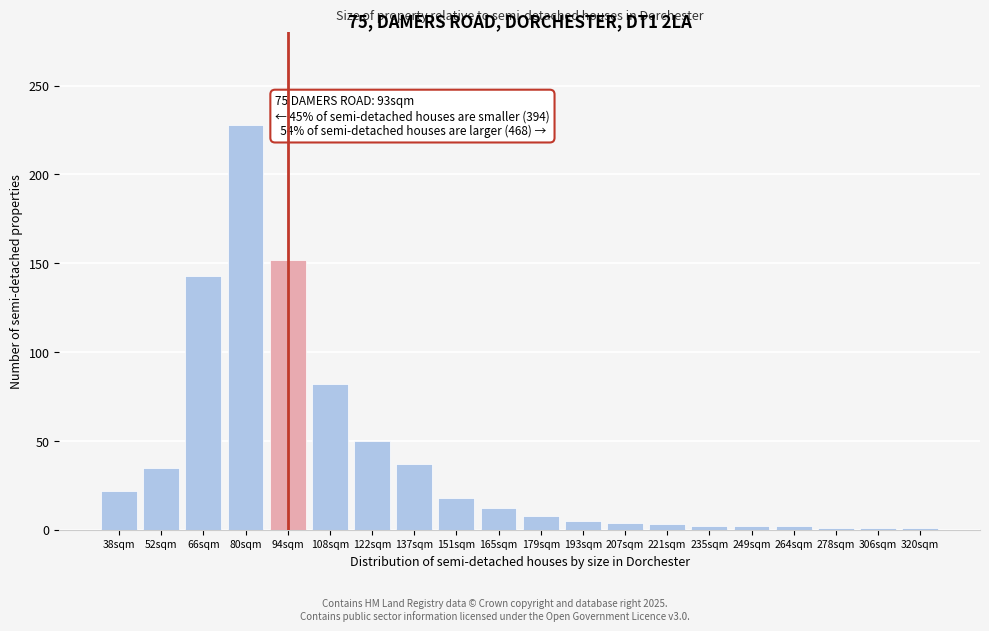

What is the ratio of the value at 151sqm to the value at 52sqm?

0.5